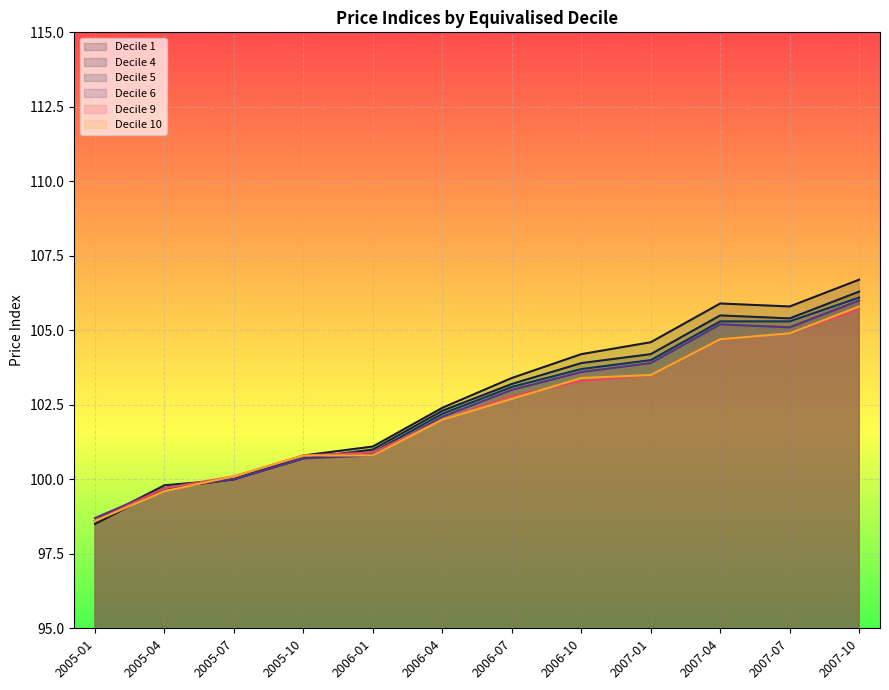

Which has a higher value, 2005-10 or 2005-07?

2005-10